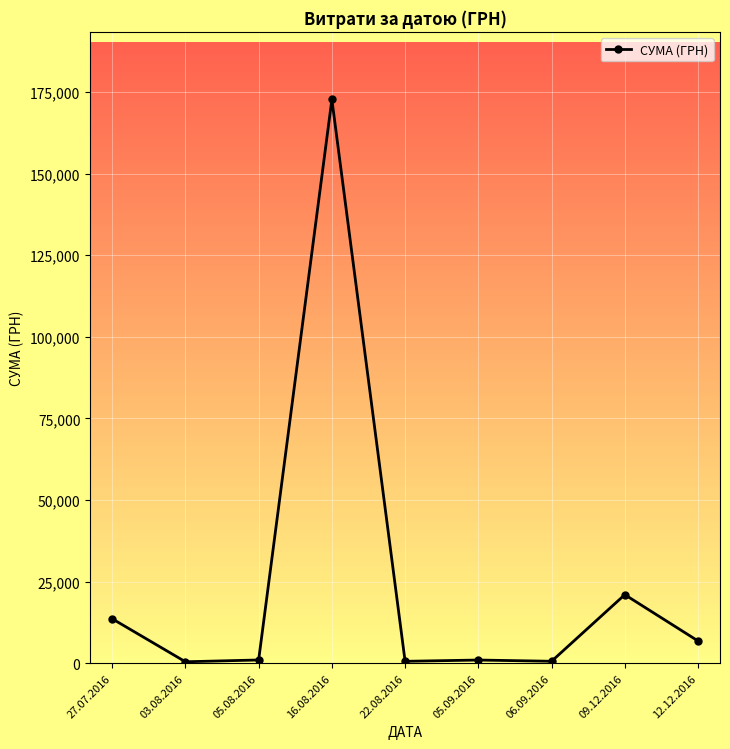

What is the value of the 3rd point from the left?

997.5